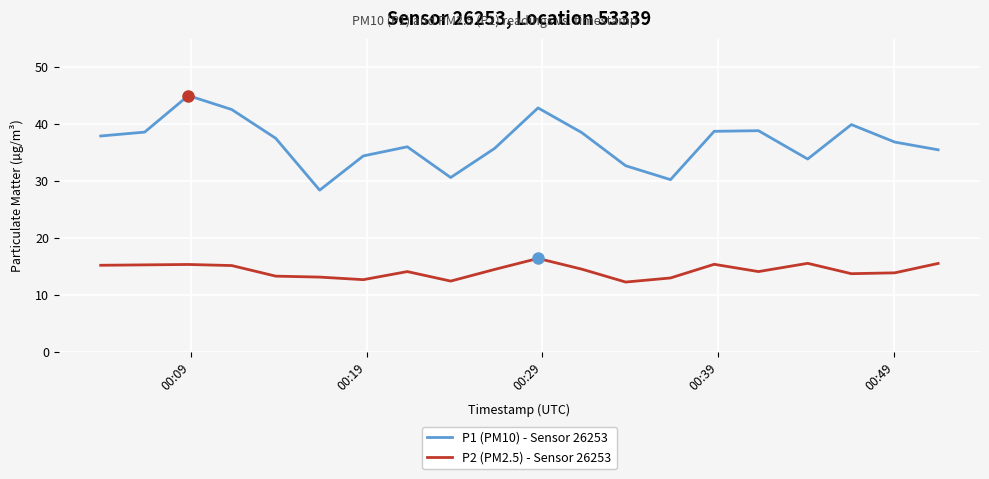

What is the average value of the P1 (PM10) - Sensor 26253 series?

36.7